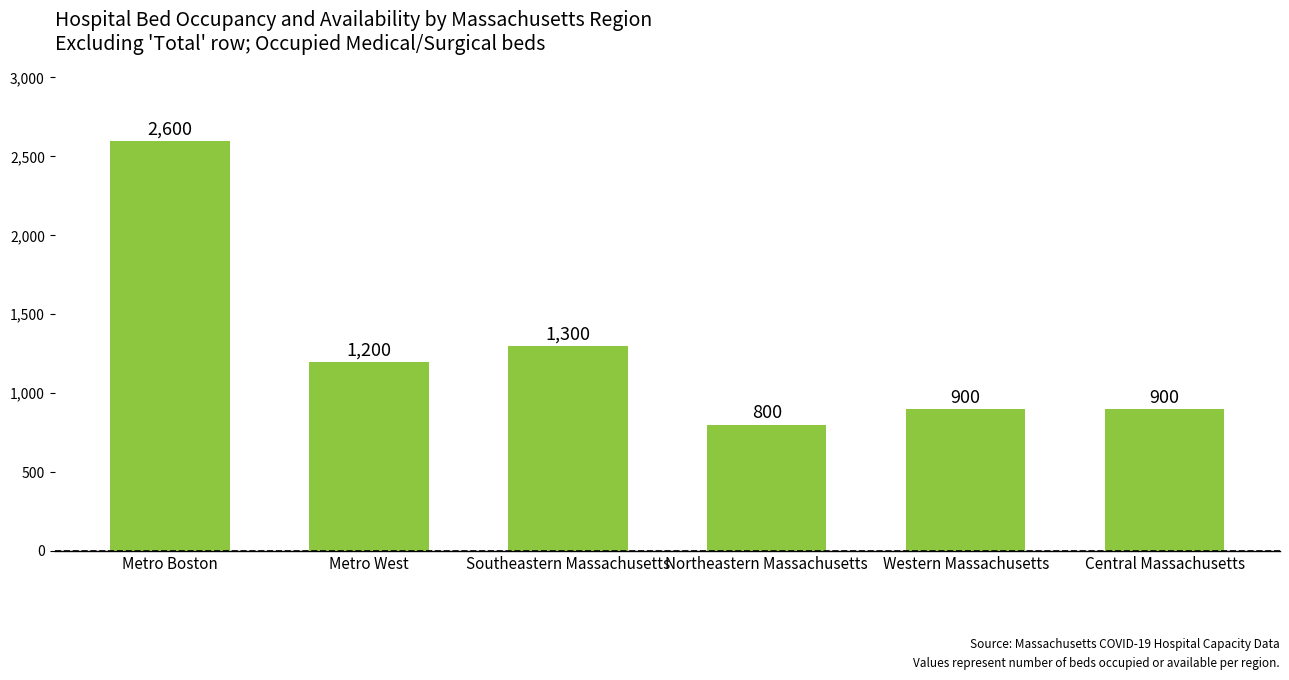

What is the label of the 2nd bar from the left?

Metro West